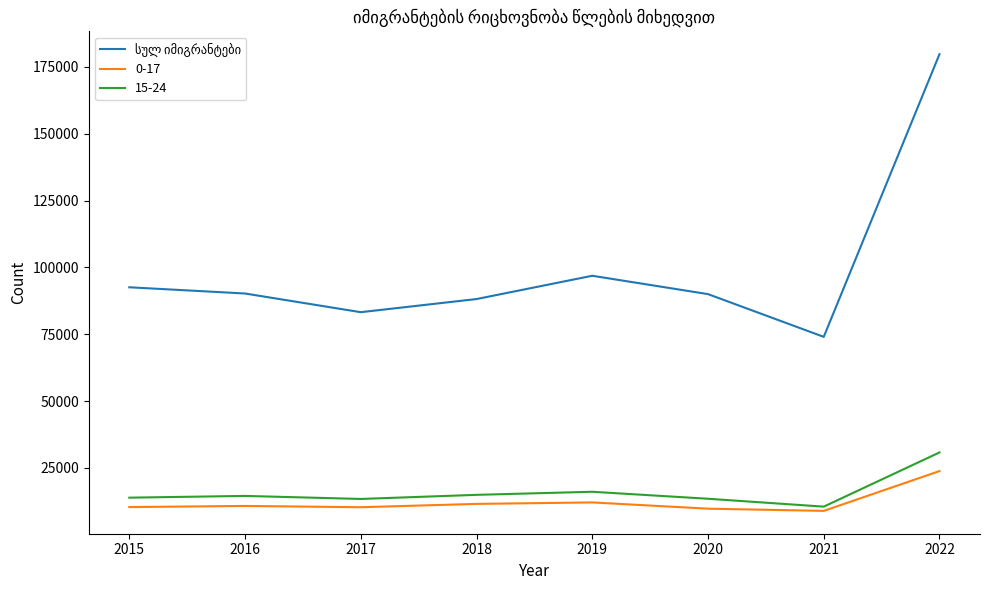

How many categories are shown in the chart?

8